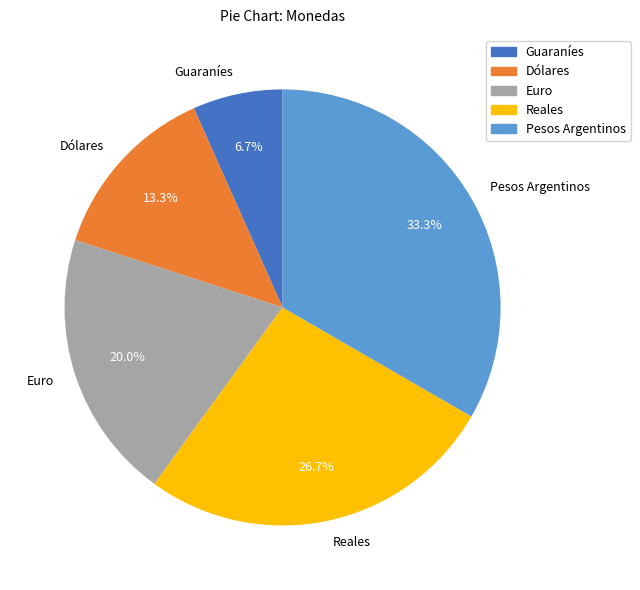

How many segments does this pie chart have?

5